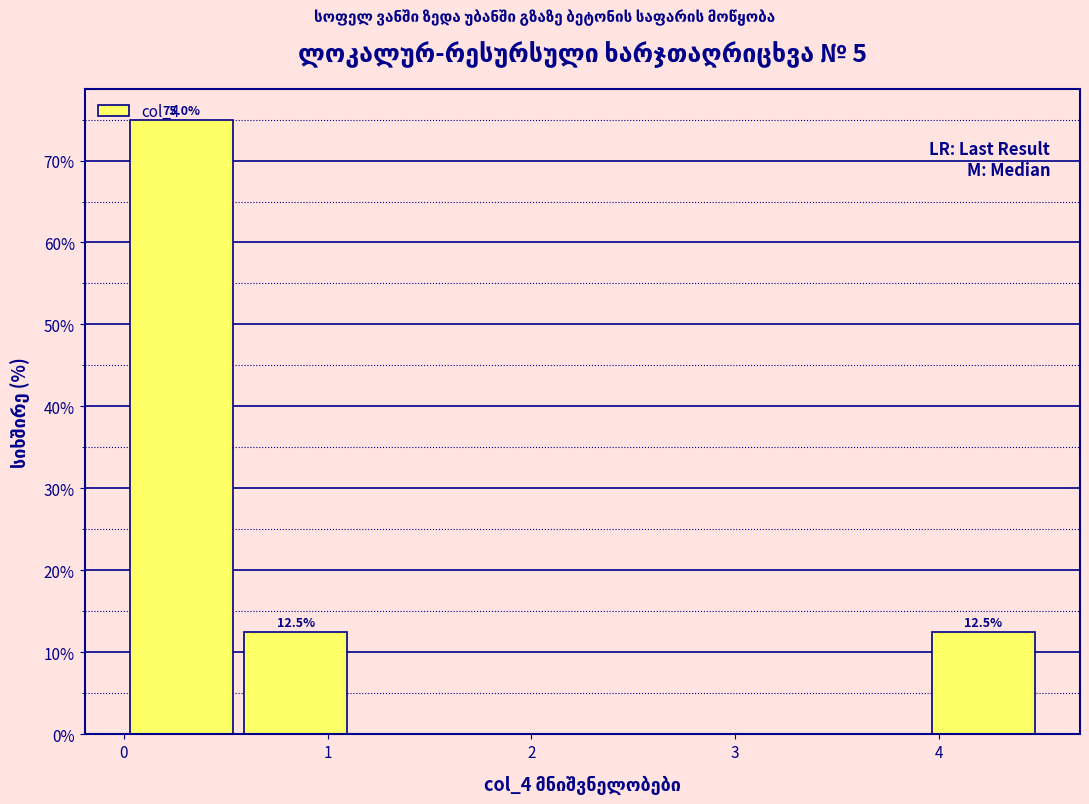

Over which range of the x-axis is the bar tallest?

0.0 to 0.6